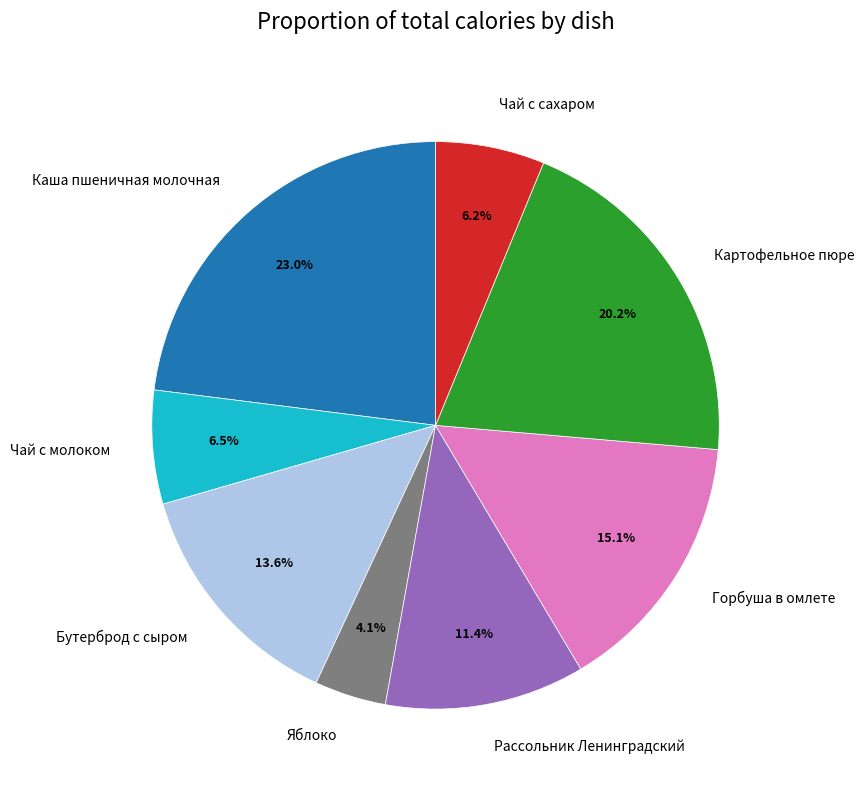

How many slices are in this pie chart?

8